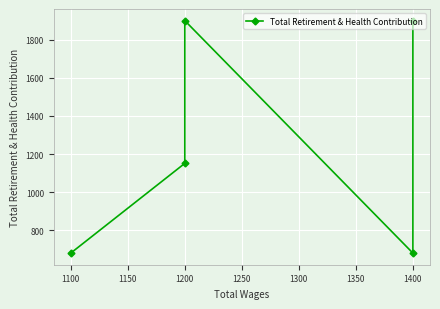

What is the difference between the second highest and second lowest values?

1220